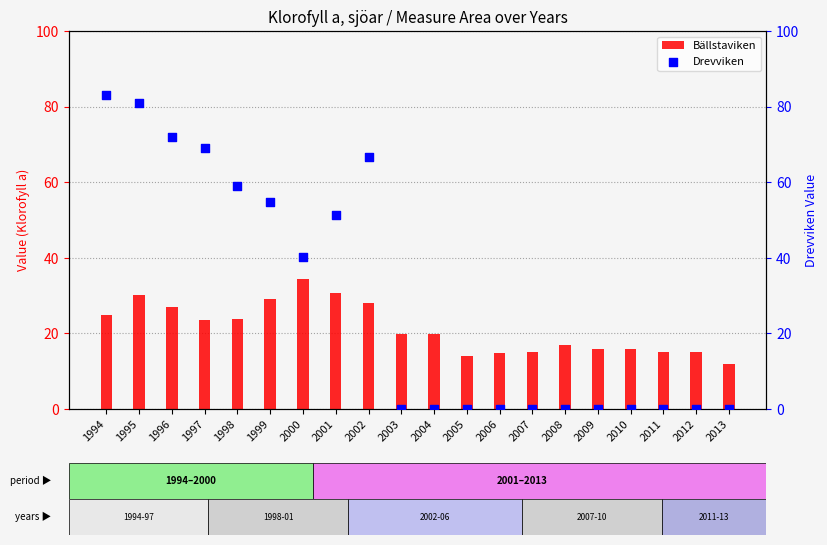

Is the value of Drevviken at 2007 greater than the value of Bällstaviken at 2012?

No